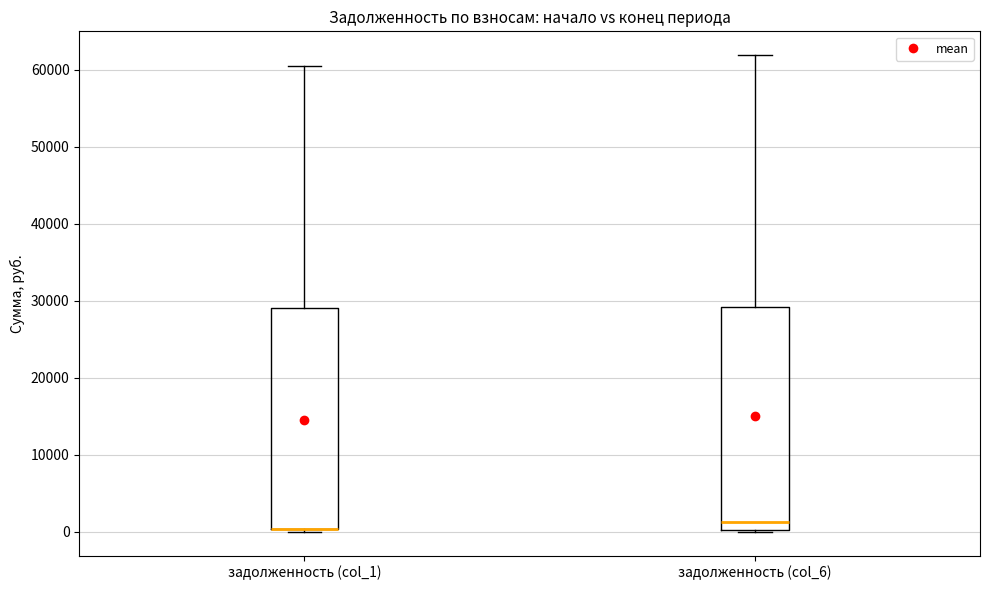

Where is the lower edge of the box for задолженность (col_1) on the y-axis? The values are not printed on the chart, so give them approximately, as read against the axis.

0